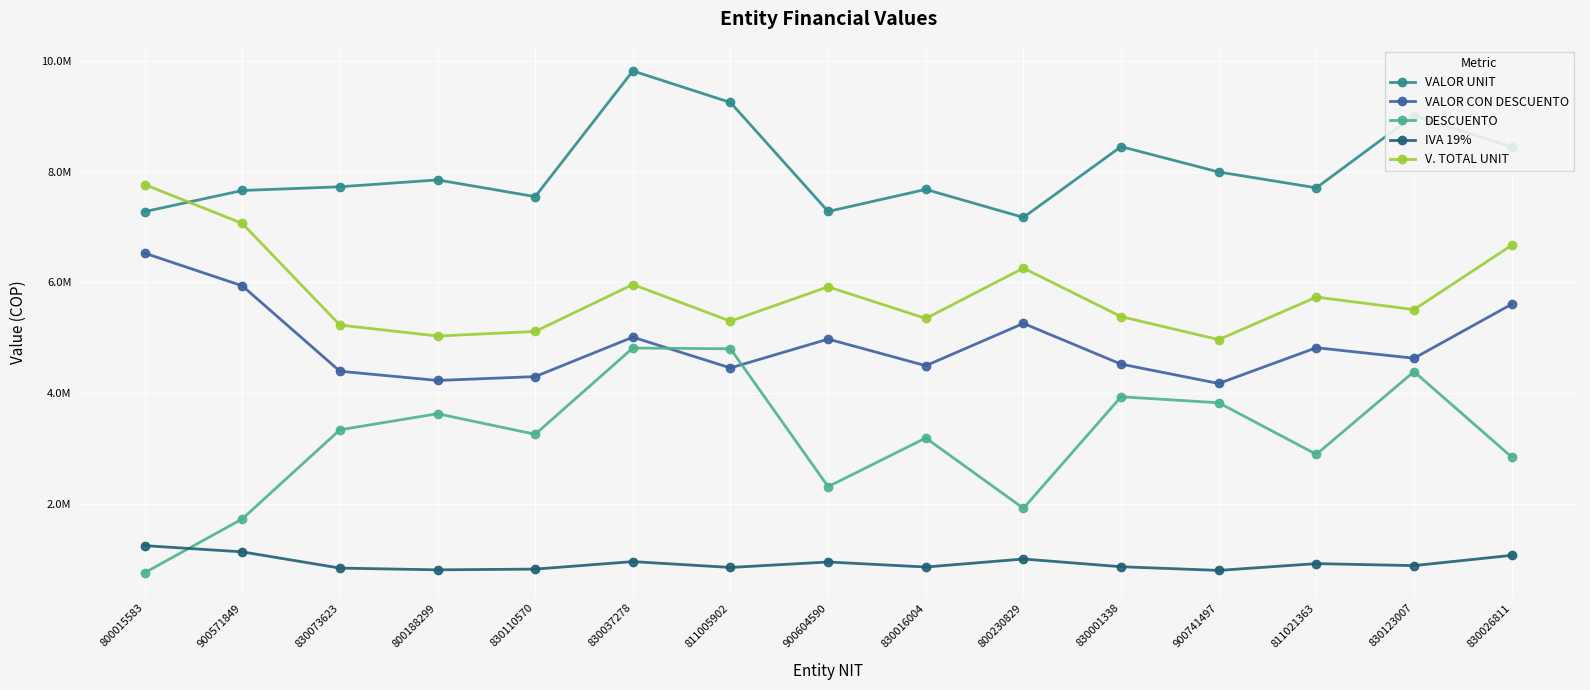

At which category does VALOR CON DESCUENTO reach its first local valley?

800188299